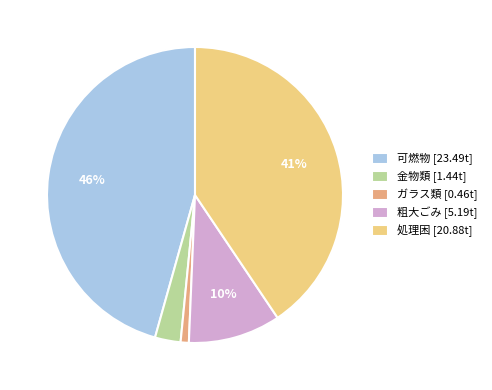

The 可燃物 slice represents 46% of the pie. True or false?

True